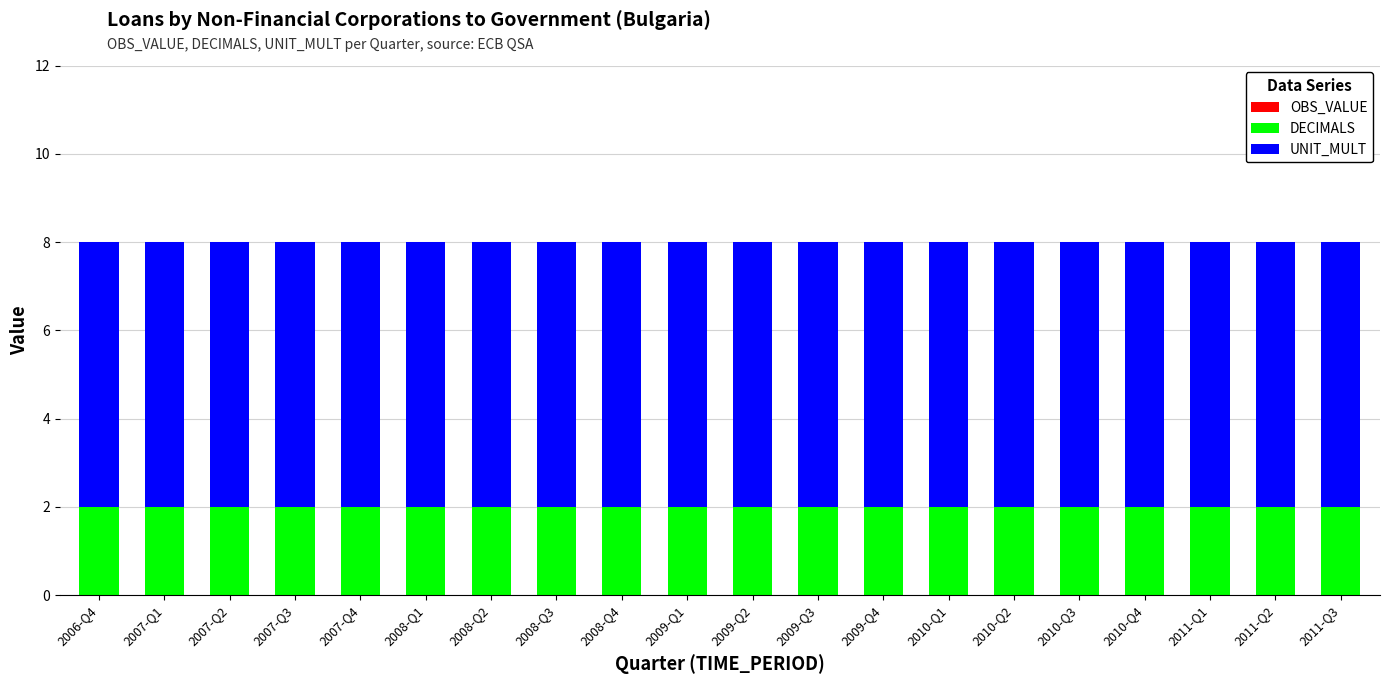

How many bars are there in total?

20